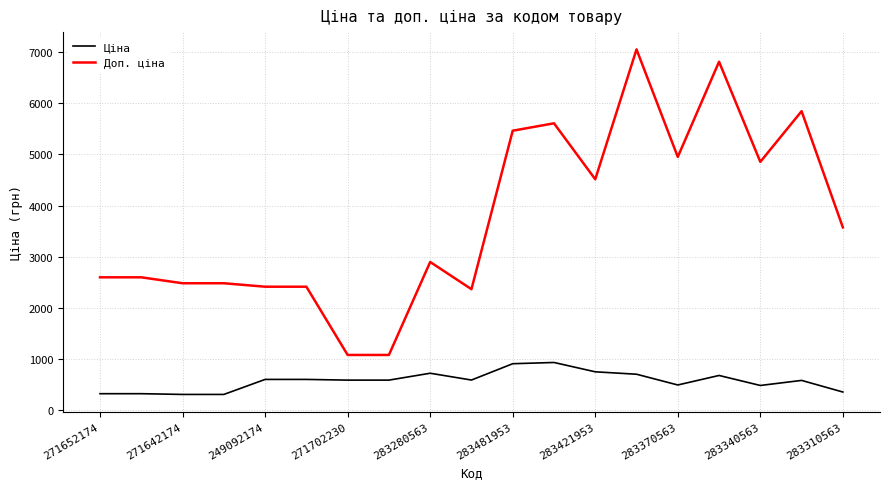

What is the maximum value for Доп. ціна?

7051.3